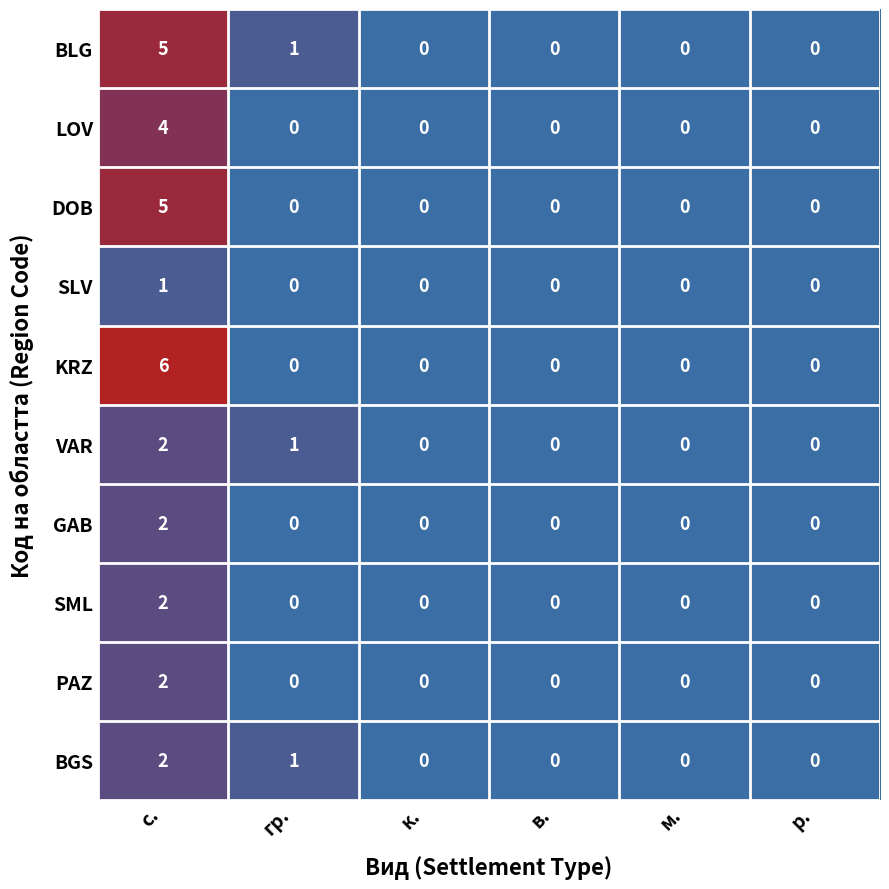

Where is BGS nearest to the value 1?

гр.